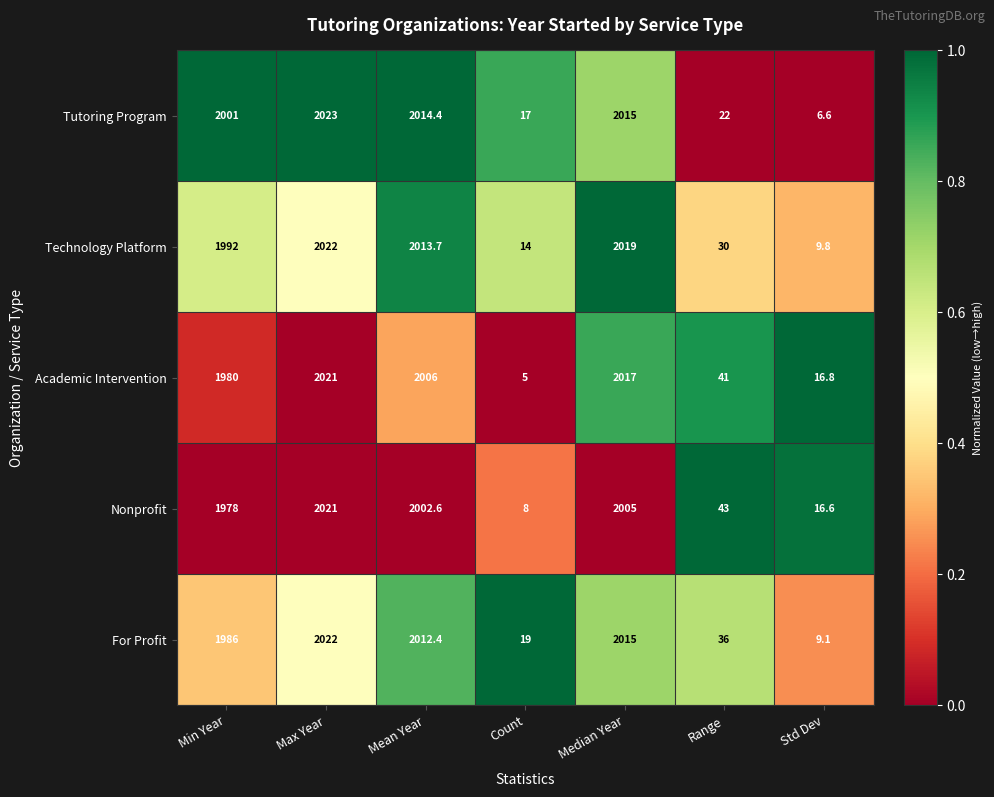

How many distinct data groups are displayed?

5